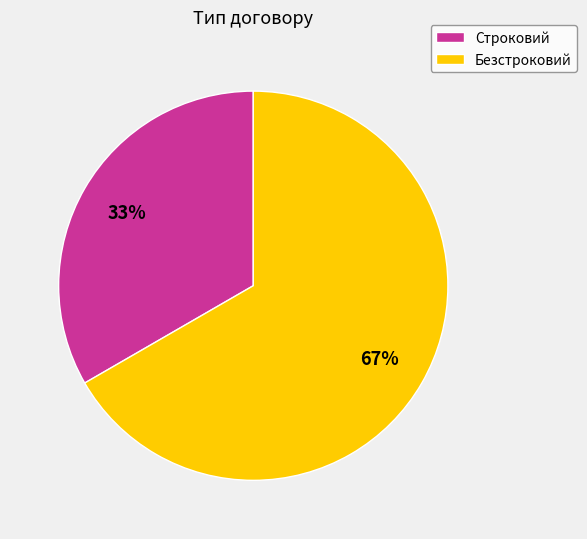

Count the number of slices in the pie.

2